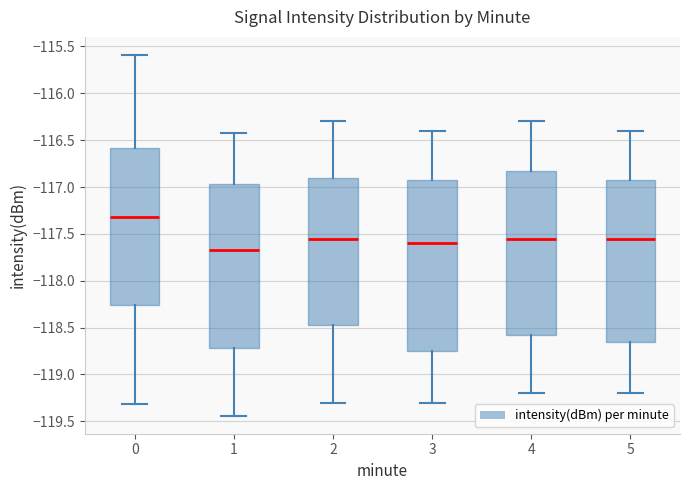

Which box has the lowest median line?

1